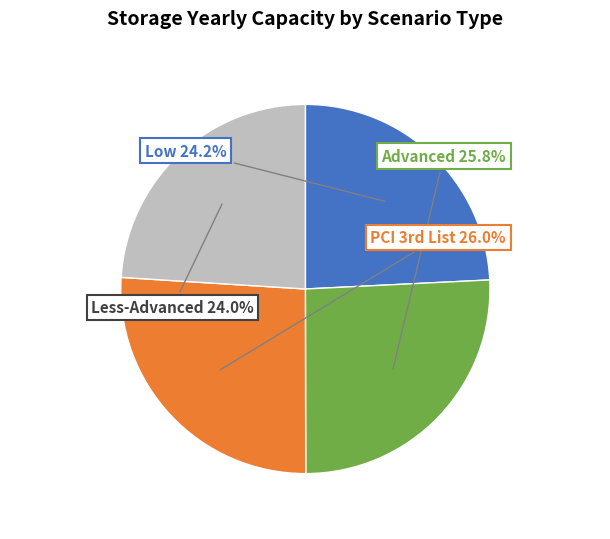

Is there any slice that represents more than half of the pie?

No